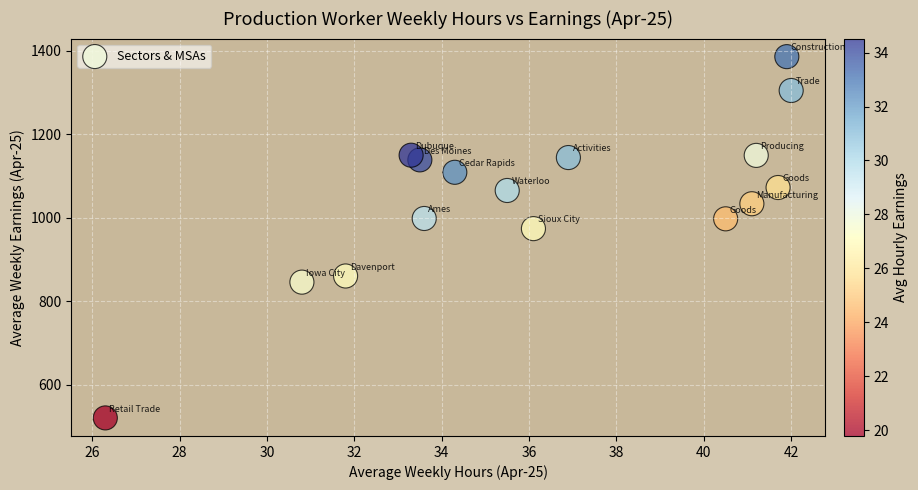

What is the range of Y values (max minus min)?

865.4